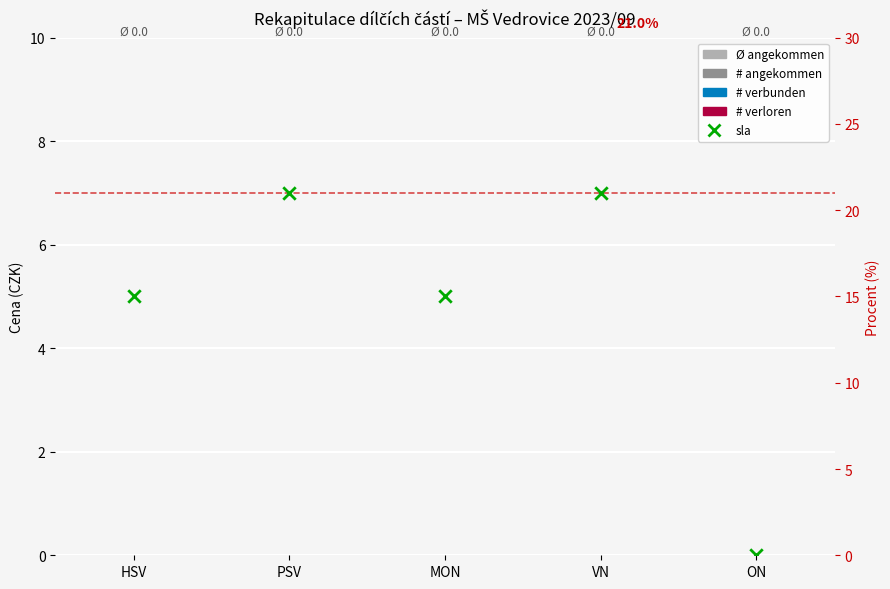

Is the value of # verbunden at ON greater than the value of sla at HSV?

No